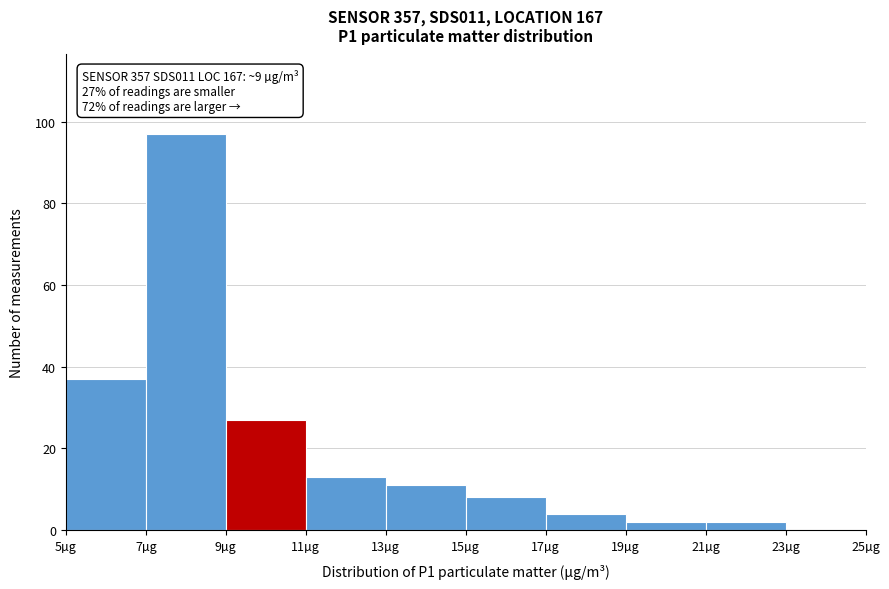

Over which range of the x-axis is the bar tallest?

7 to 9